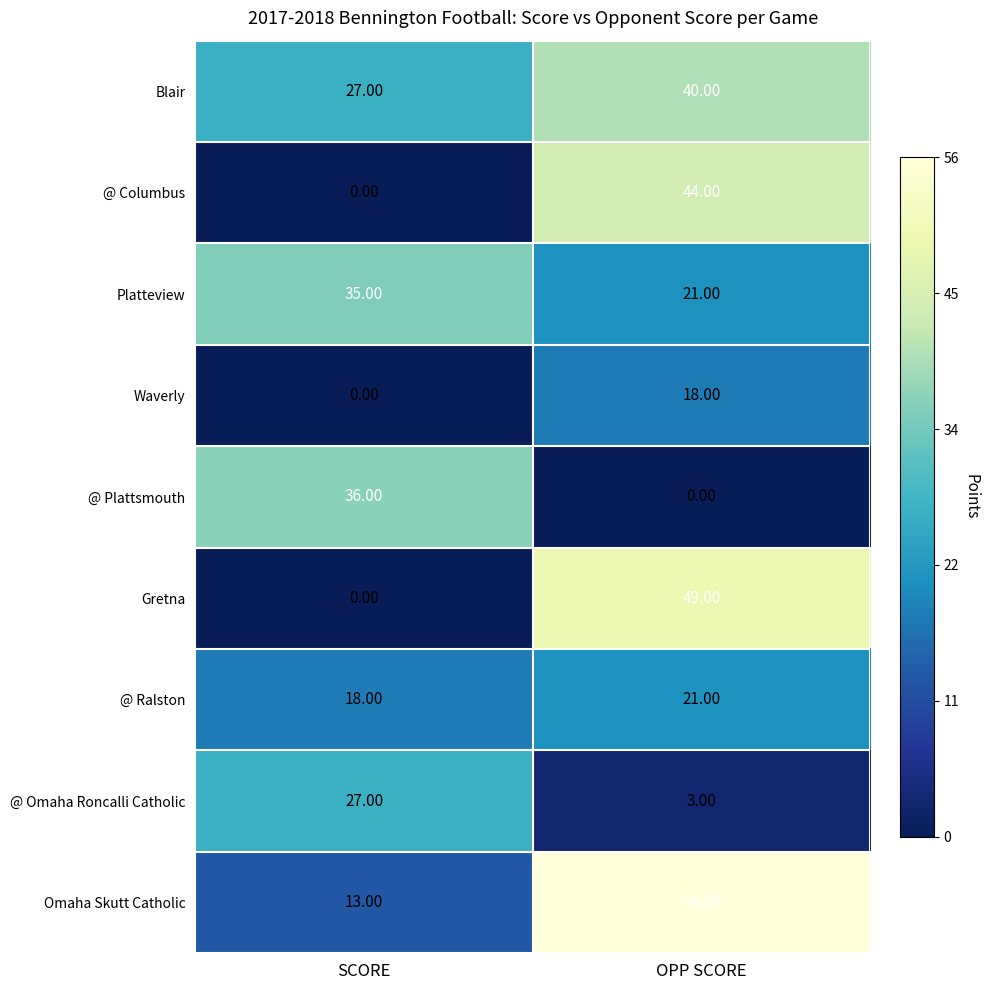

List the labels in order of @ Ralston value, largest first.

OPP SCORE, SCORE